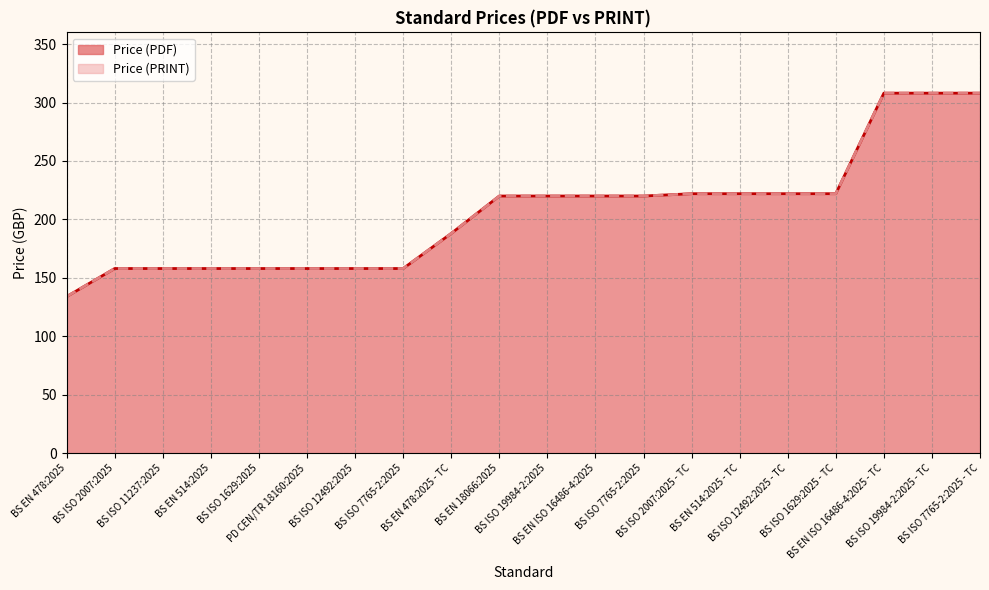

Does the chart display data point markers on the line(s)?

No